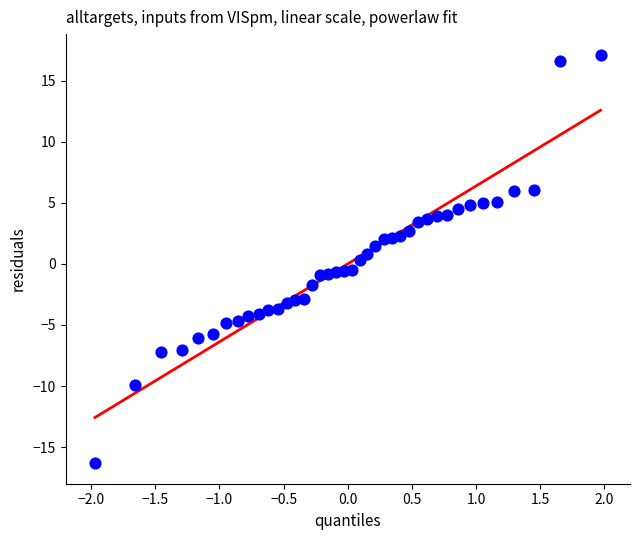

What is the range of Y values (max minus min)?

33.4